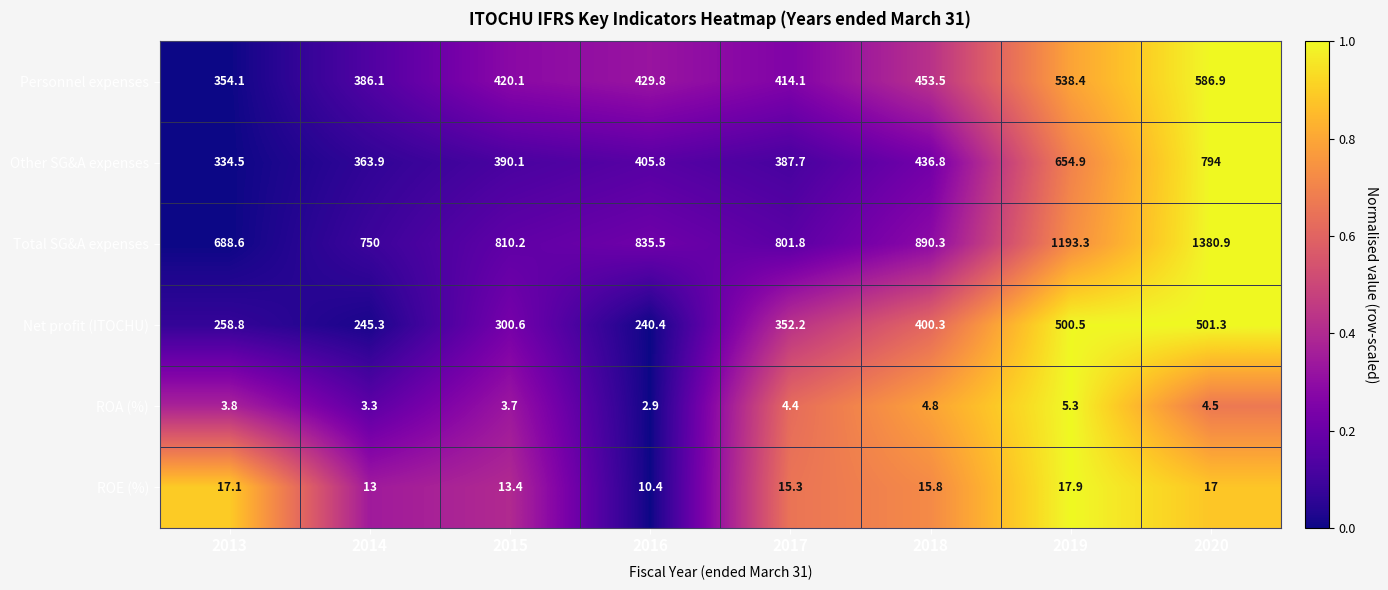

Which label corresponds to the largest value in the chart?

2020